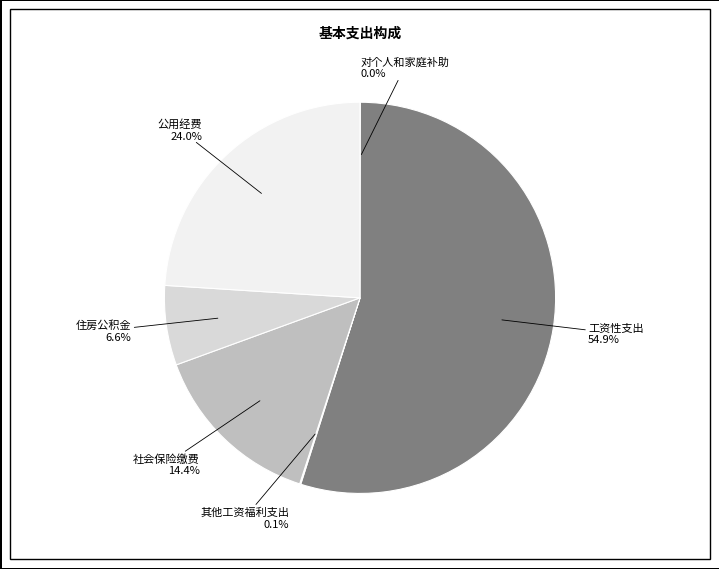

Does any single category account for the majority?

Yes